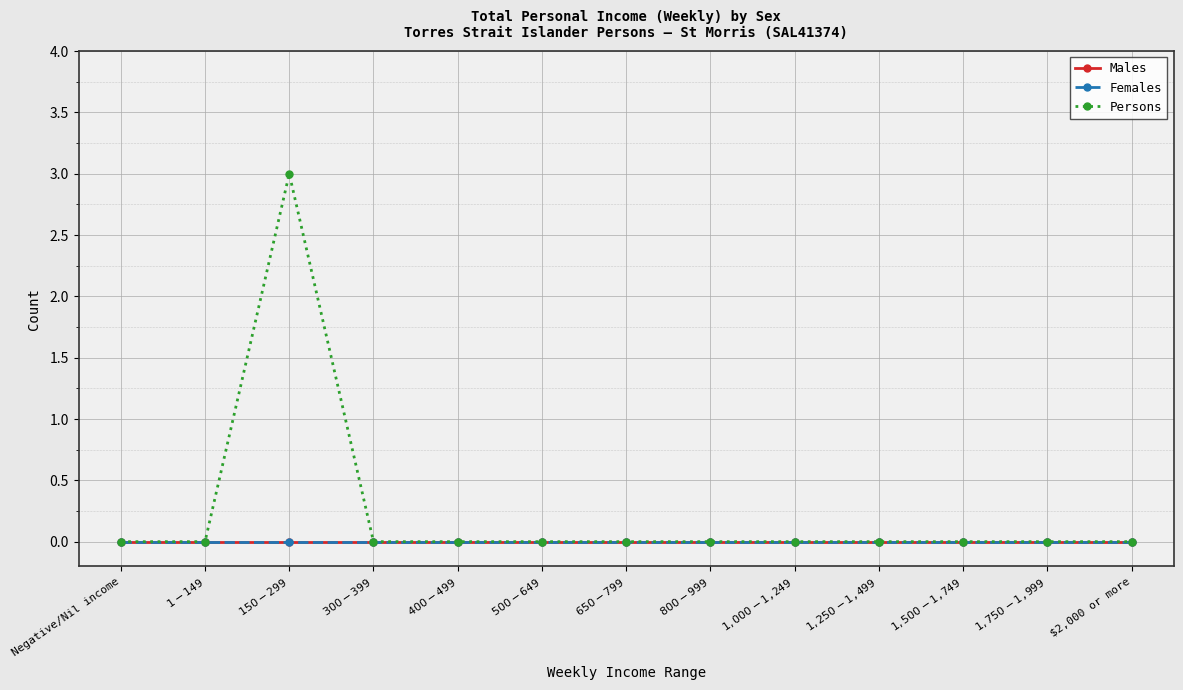

Is this an area chart (filled region under the line)?

No